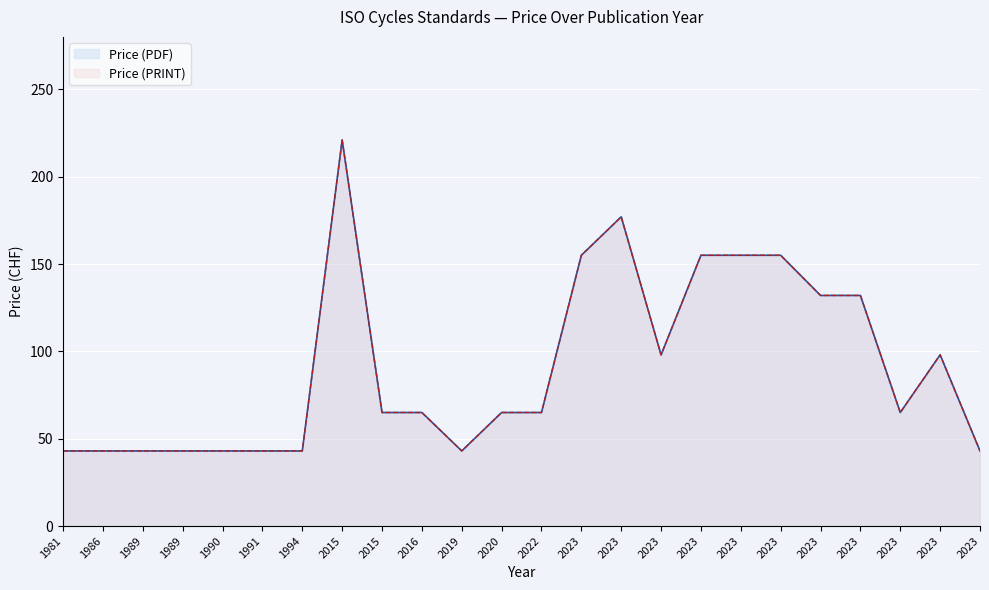

True or false: Price (PRINT) and Price (PDF) intersect in this chart.

False